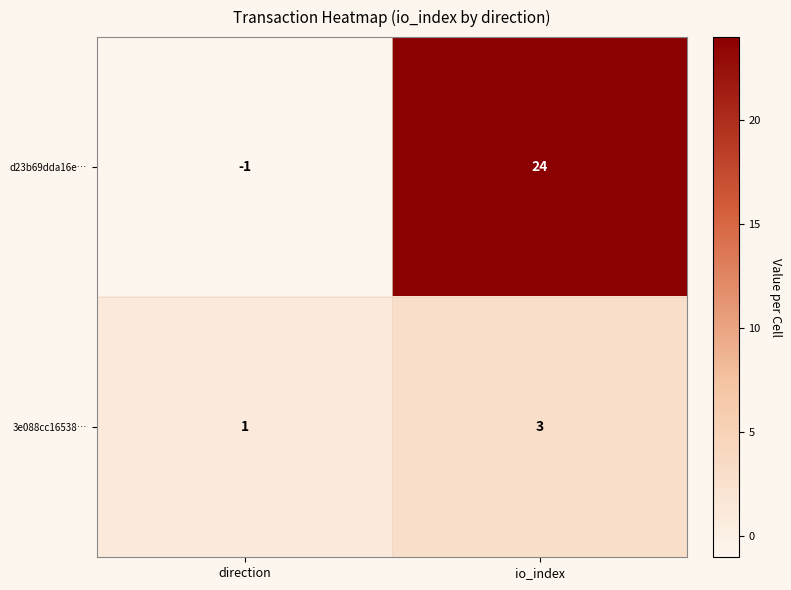

Reading left to right, what are all the values shown in this chart?

d23b69dda16e…: direction=-1	io_index=24
3e088cc16538…: direction=1	io_index=3